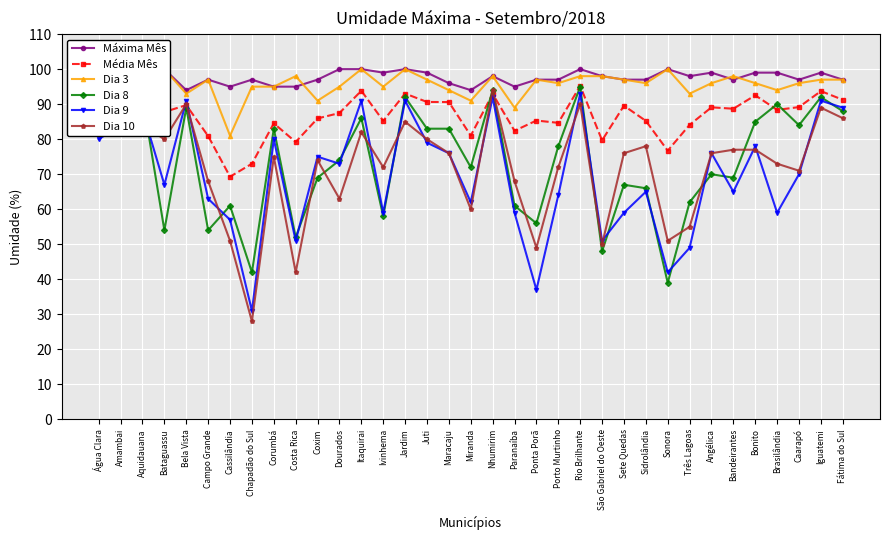

True or false: Dia 10 has a value of 122.7 at Bandeirantes.

False